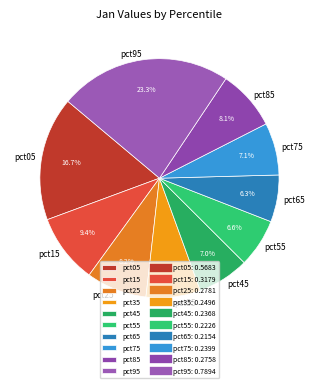

Which slice is the largest?

pct95